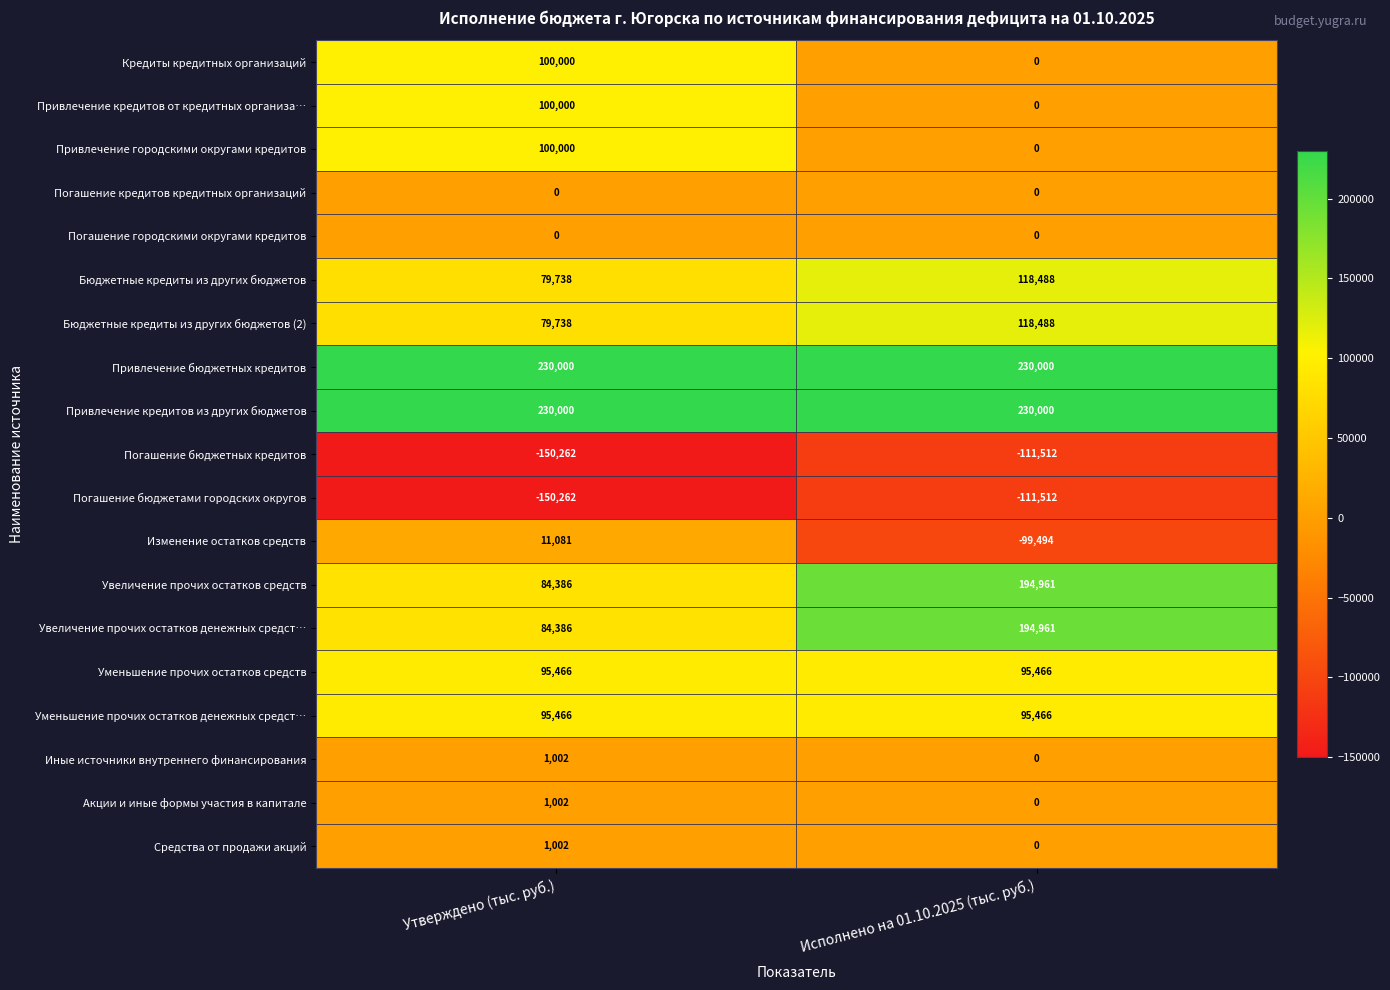

Is the value of Акции и иные формы участия в капитале at Исполнено на 01.10.2025 (тыс. руб.) greater than the value of Погашение бюджетных кредитов at Утверждено (тыс. руб.)?

Yes